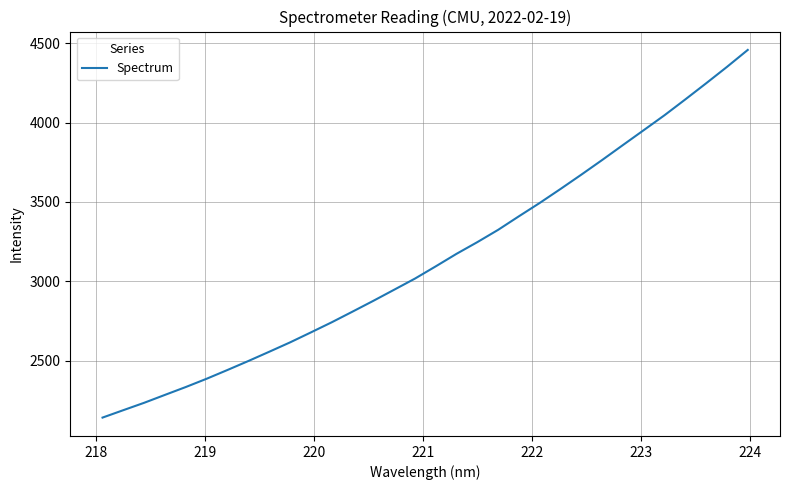

What is the minimum value shown in the chart?

2142.7